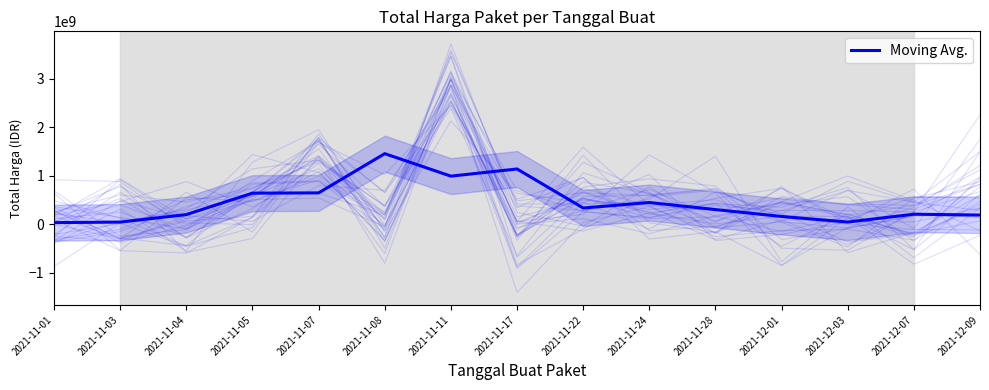

What is the sum of the values at 2021-11-17 and 2021-12-07?

1346499333.3